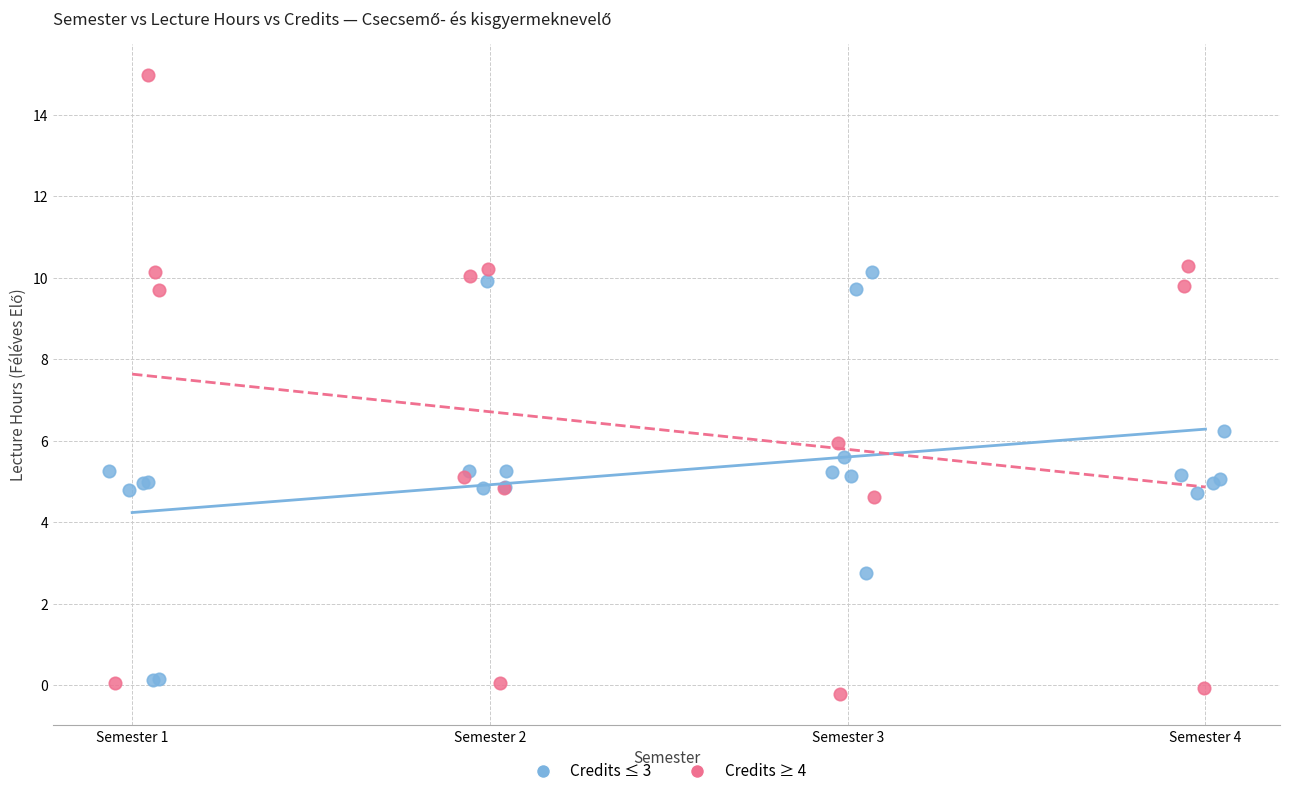

Which series has the widest spread of Y values?

Credits ≥ 4